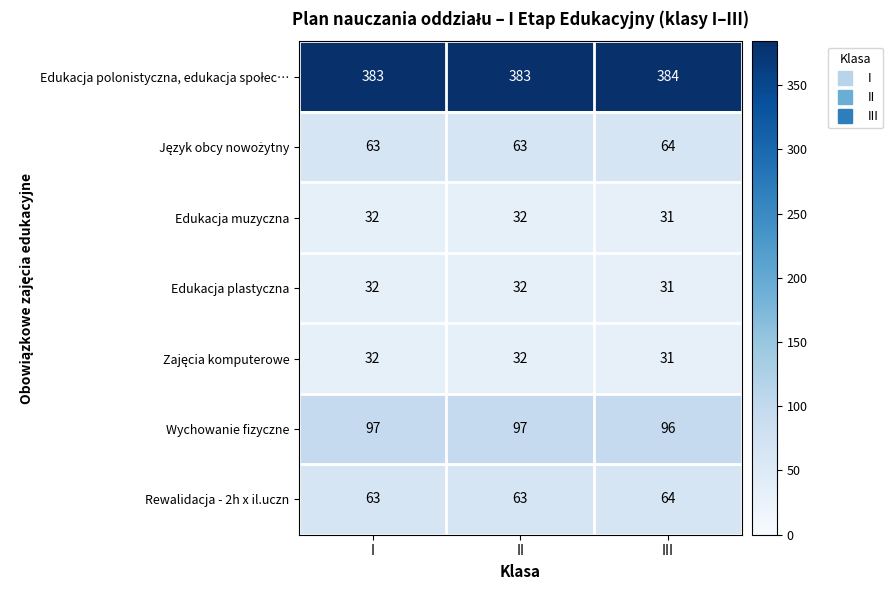

What is the difference between the highest and lowest values at II?

351